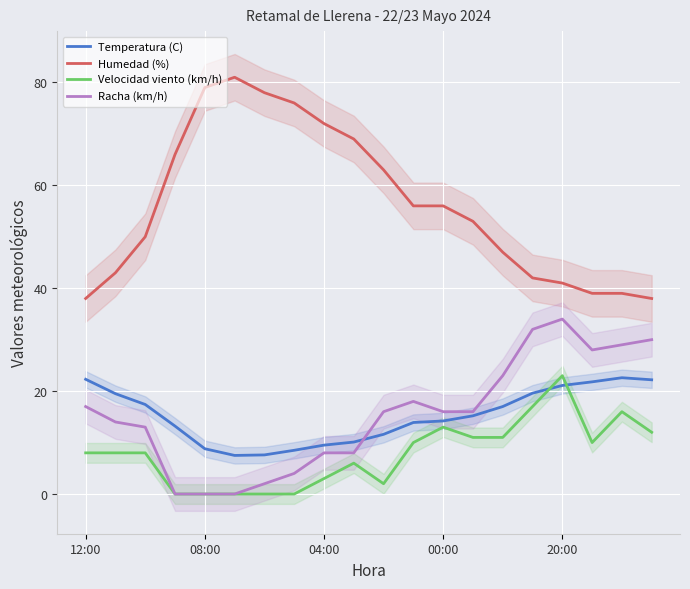

What is the approximate value of Velocidad viento (km/h) at 13?

11.0